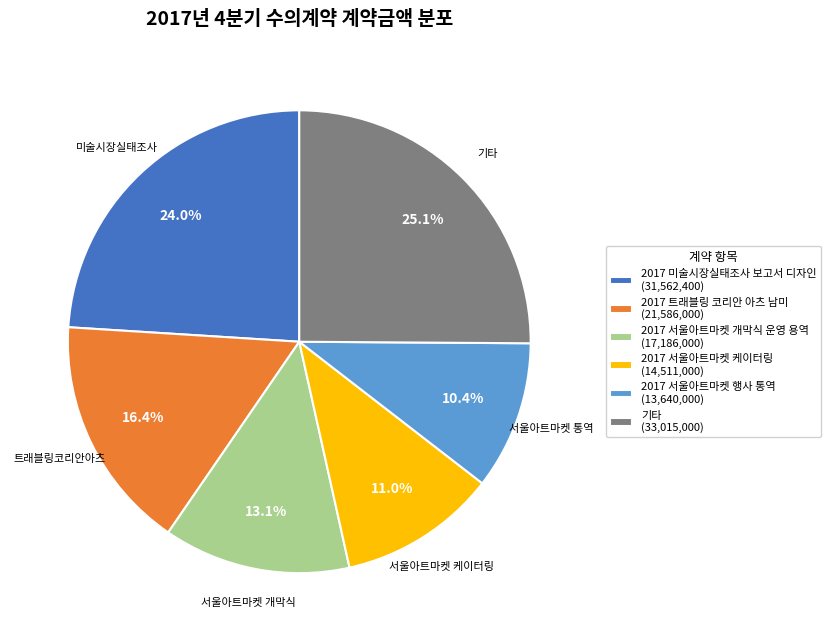

Which category has the smallest portion of the pie?

2017 서울아트마켓 행사 통역 (13,640,000)